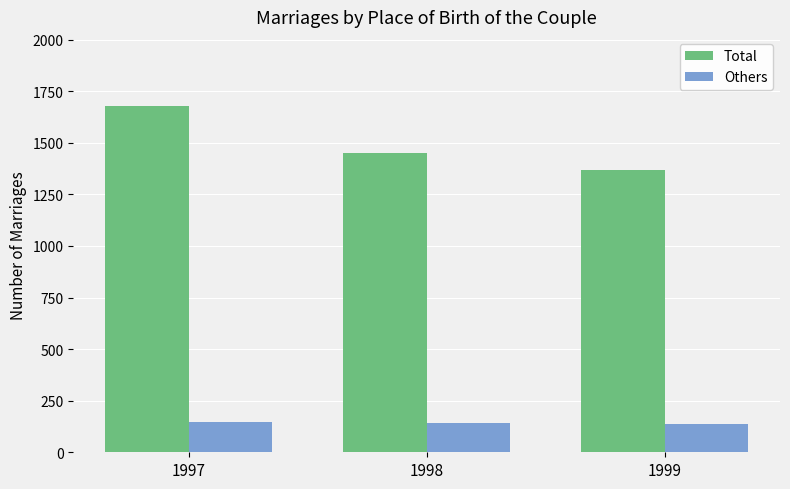

Rank the series by their maximum value, from lowest to highest.

Others, Total